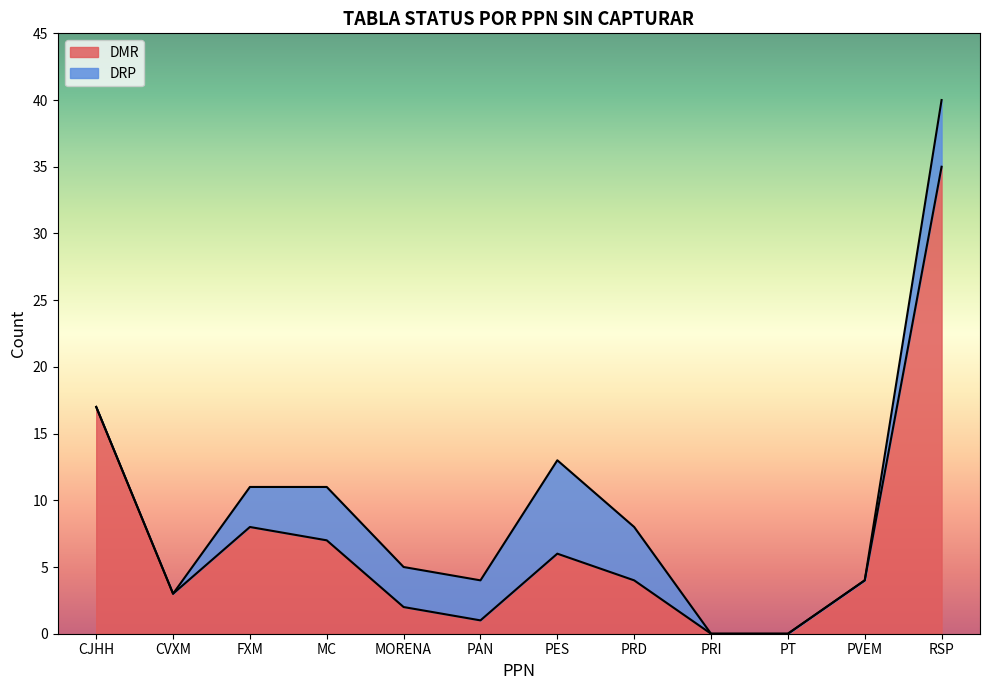

What is the label of the 1st point from the right?

RSP